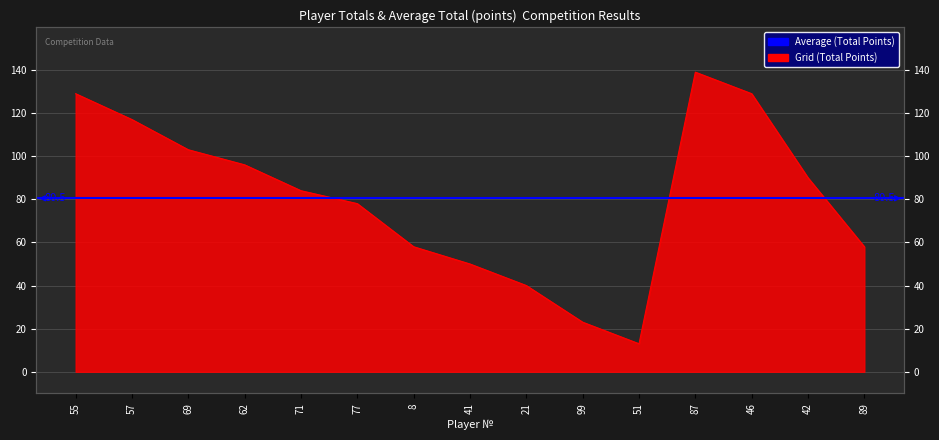

At which label is the value closest to 76?

77